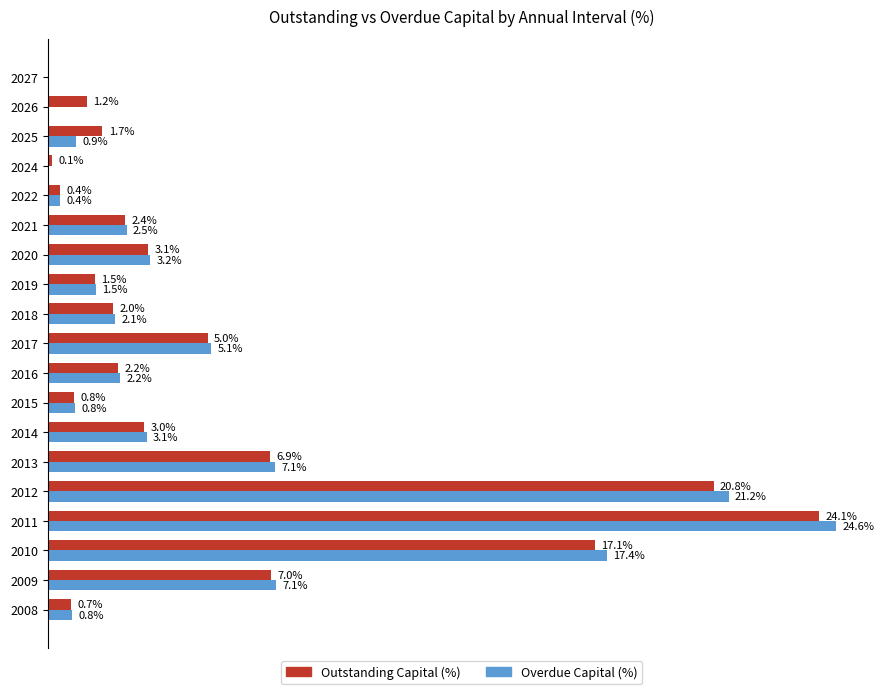

Is the value of Outstanding Capital (%) at 2019 greater than the value of Overdue Capital (%) at 2022?

Yes